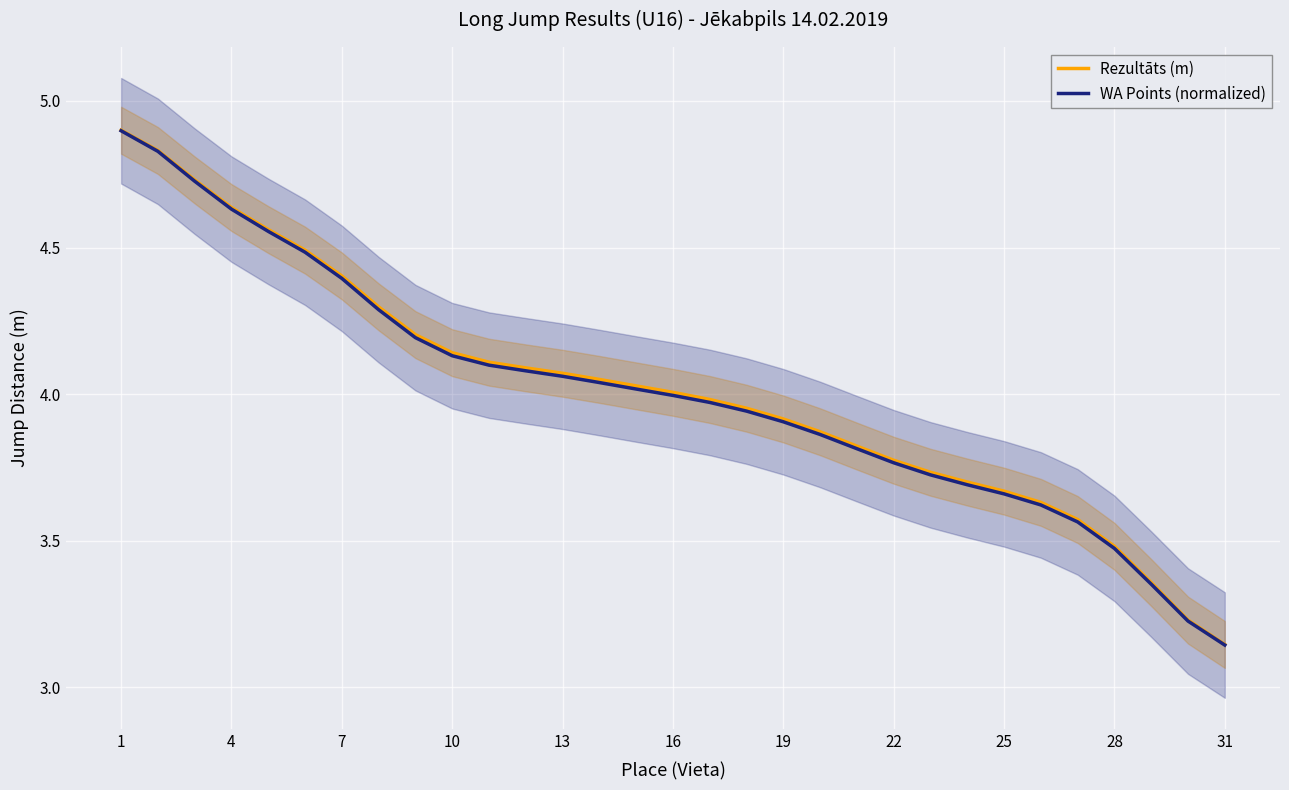

True or false: Rezultāts (m) has a value of 2.8 at 7.

False